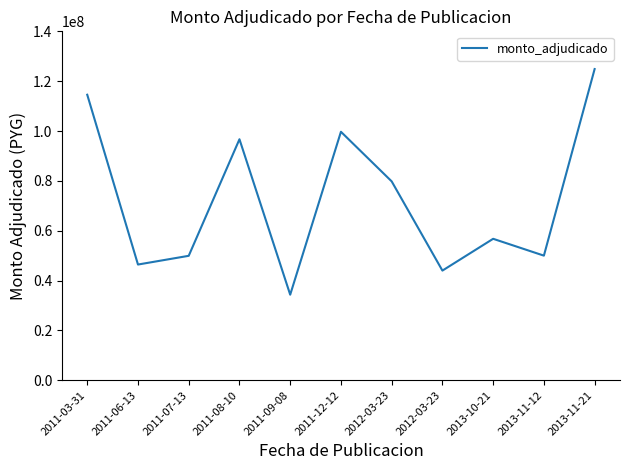

What is the difference between the second highest and second lowest values?

70560700